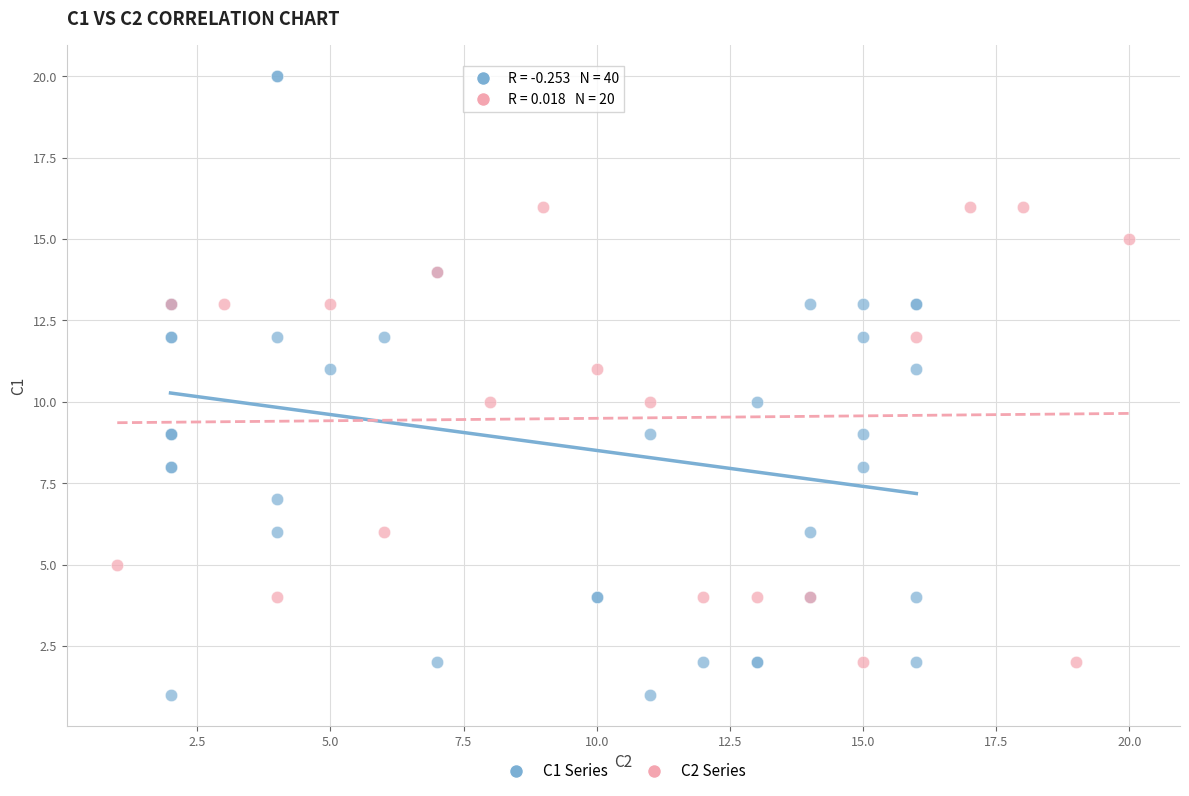

Which series contains the highest Y value?

C1 Series